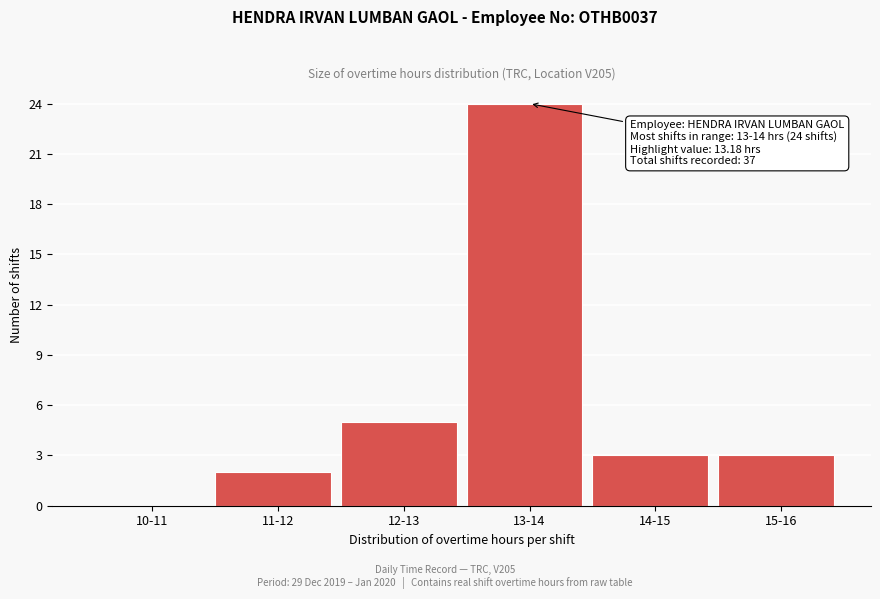

Reading right to left, transcribe all the data shown in this chart.

15-16=3	14-15=3	13-14=24	12-13=5	11-12=2	10-11=0